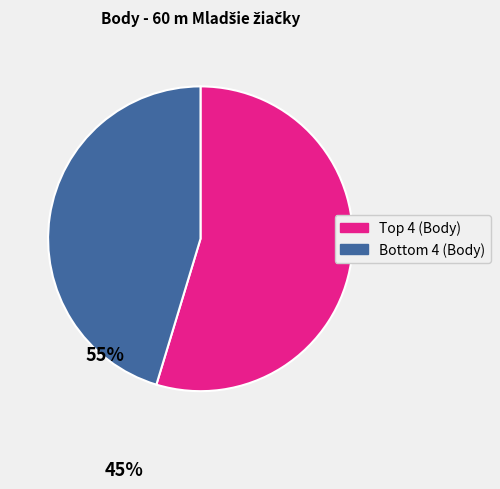

Is there a majority slice in this chart?

Yes